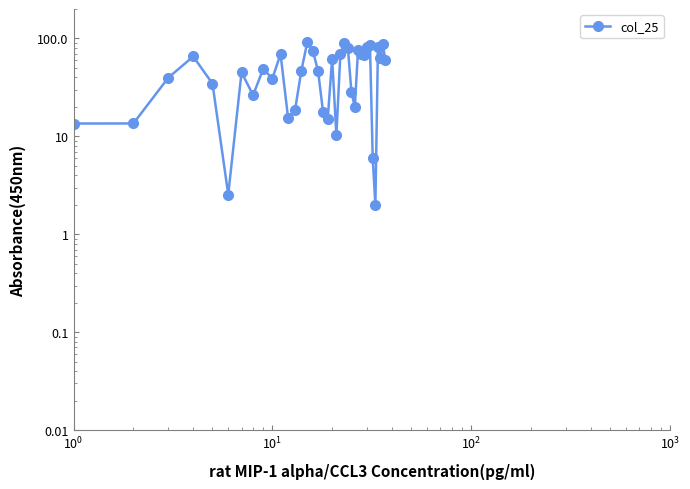

How many distinct data groups are displayed?

1